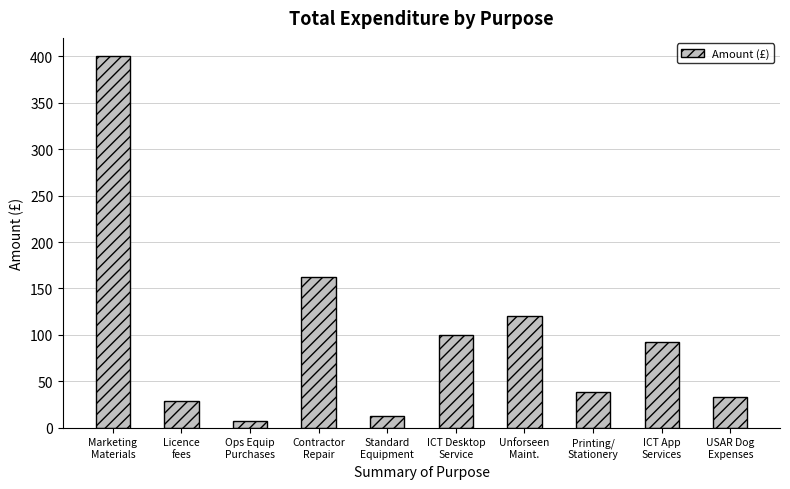

What is the difference between the maximum and minimum values?

393.1